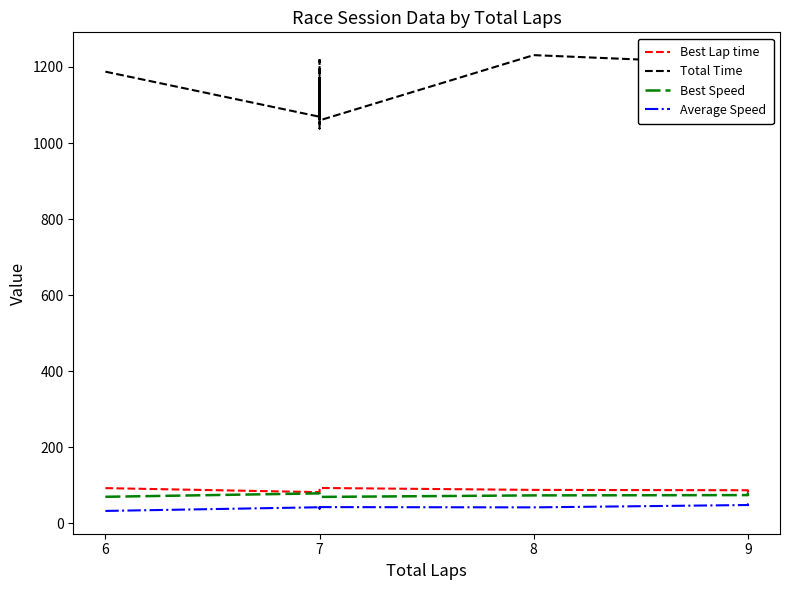

What is the difference between the Total Time values at 8 and 7?

8.0